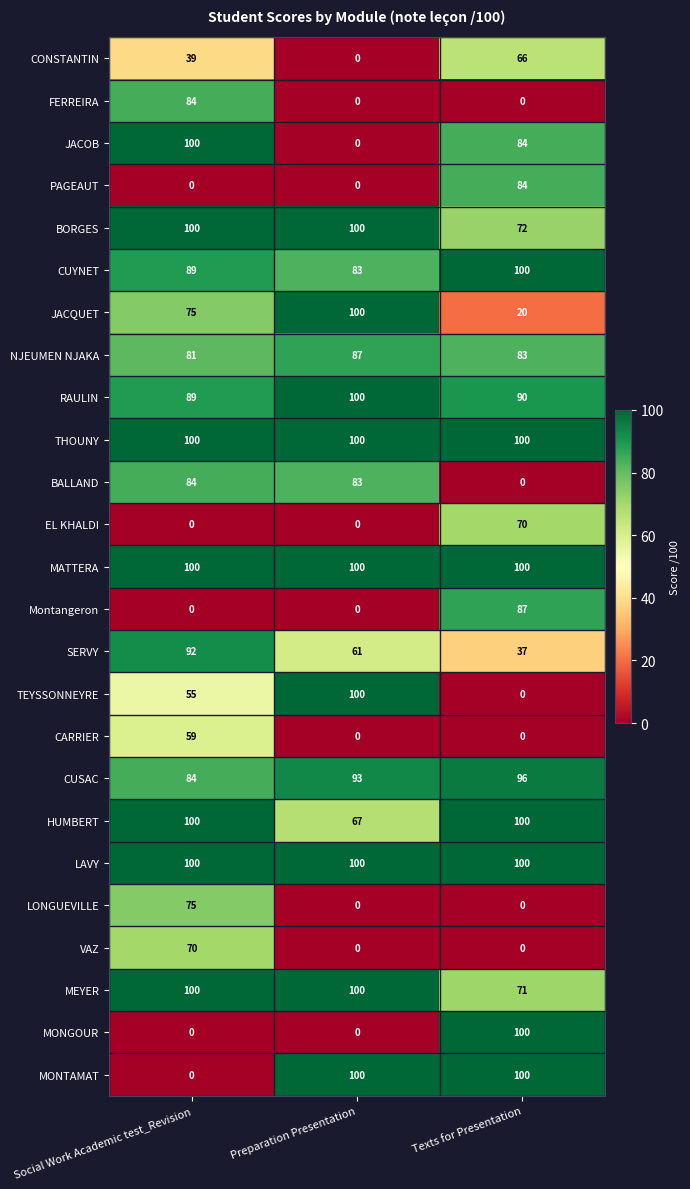

Which category has the lowest value in the MONTAMAT series?

Social Work Academic test_Revision